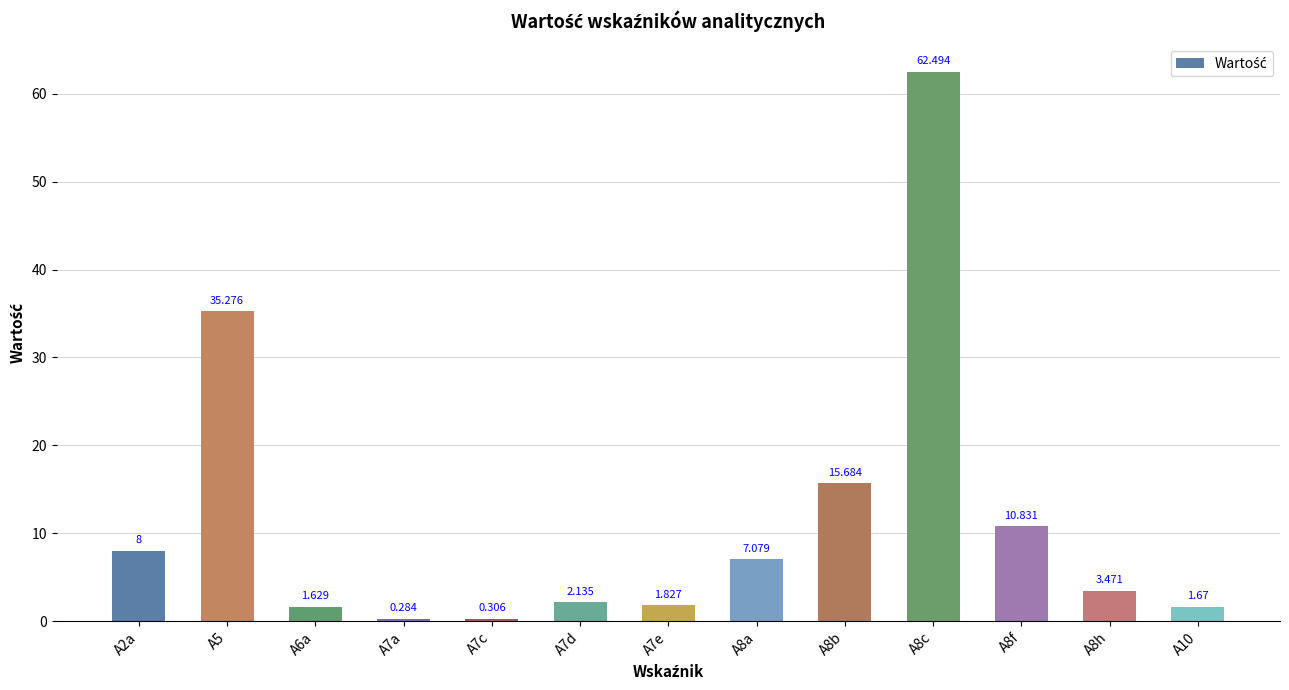

Between A8f and A10, which is larger?

A8f